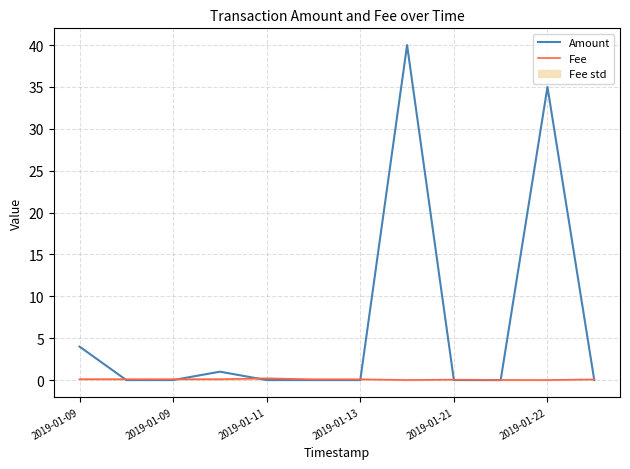

Which category has the lowest value in the Fee series?

7